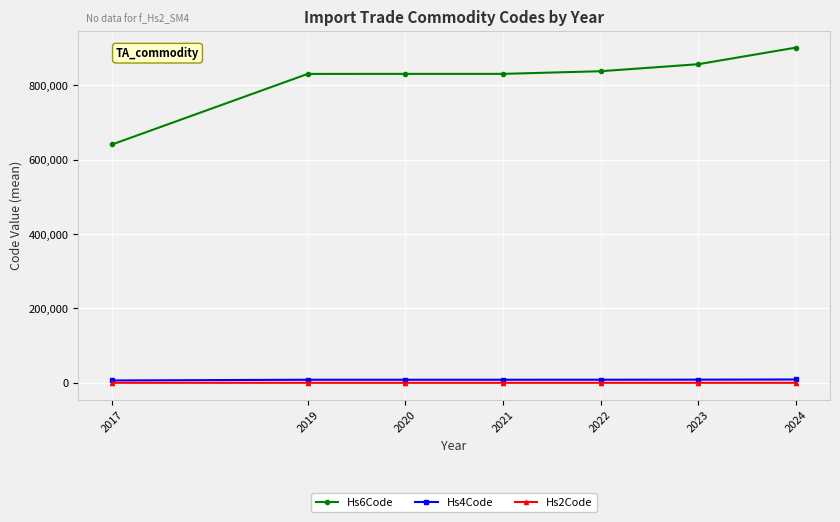

The Hs6Code series shows 831190.0 at 2021. True or false?

True